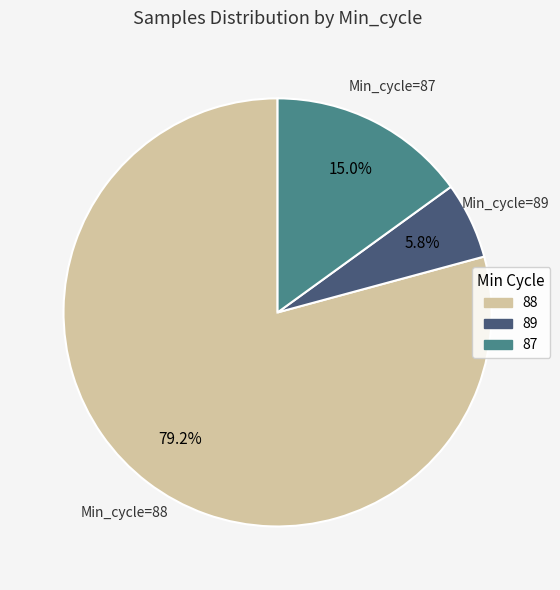

How many slices are in this pie chart?

3